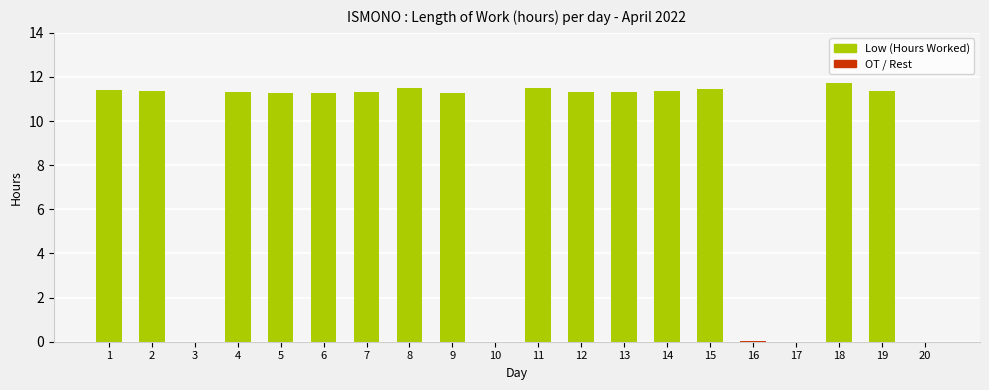

What is the value of the 4th bar from the left?

11.3